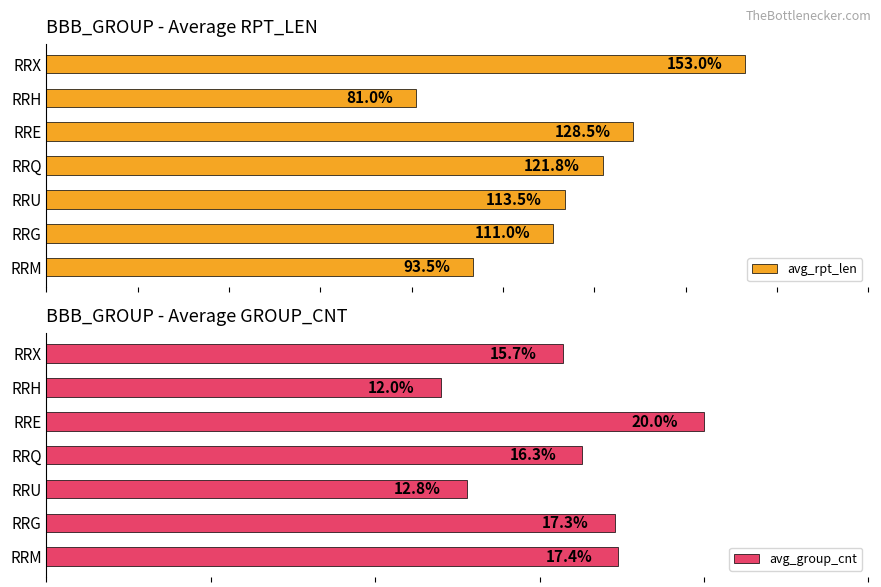

What is the average value of the avg_rpt_len series?

114.6